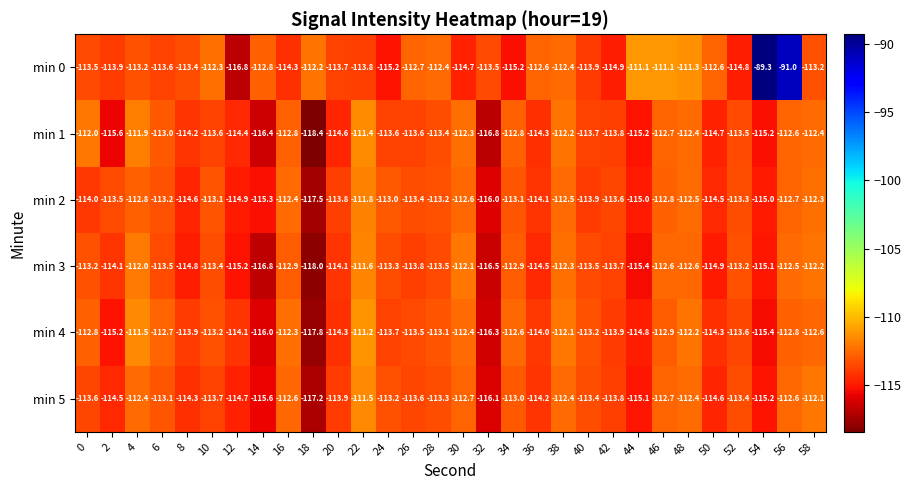

What is the smallest value displayed?

-118.4